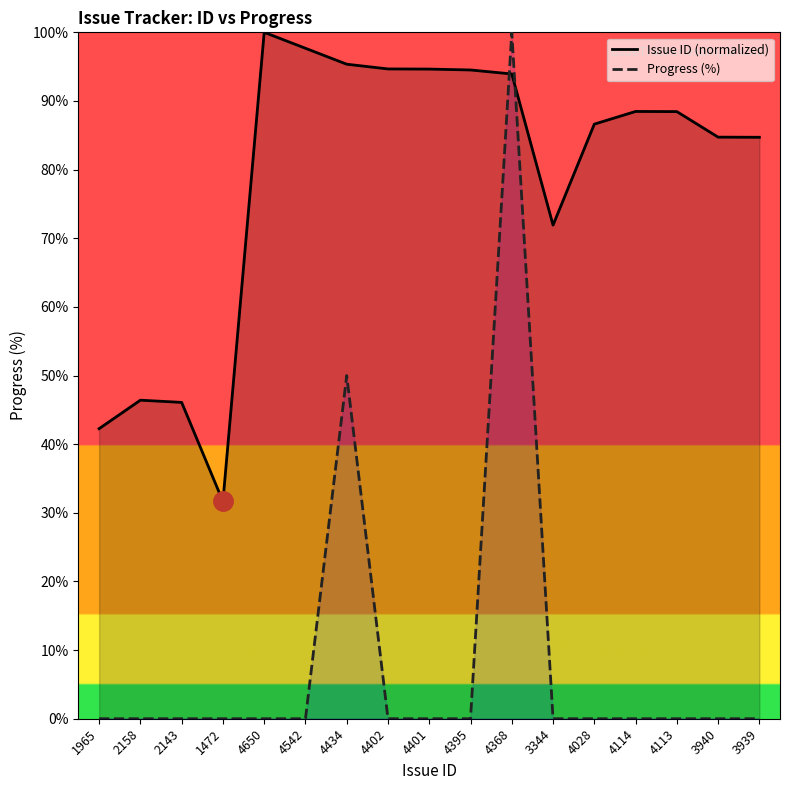

What is the difference between the maximum and second lowest values in the Progress (%) series?

100.0